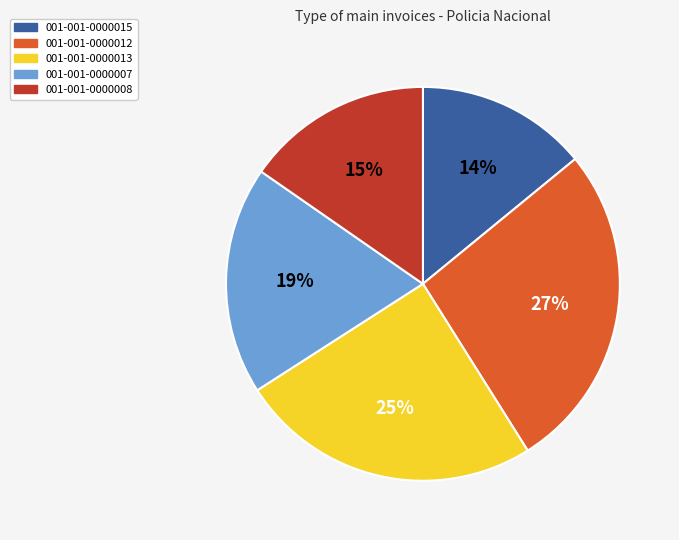

To the nearest percent, what portion does 001-001-0000008 represent?

15%